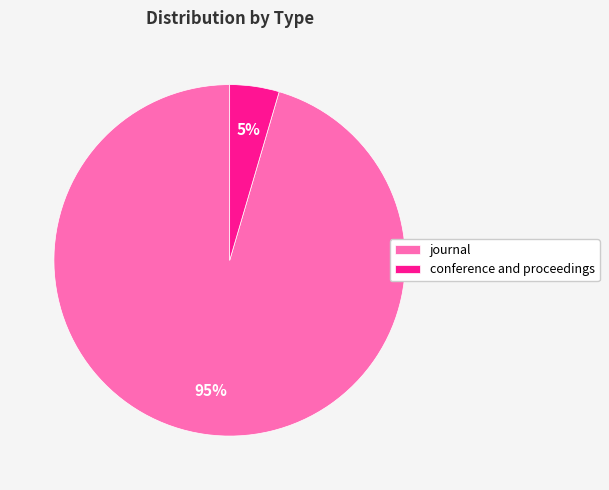

To the nearest percent, what is the combined percentage of journal and conference and proceedings?

100%